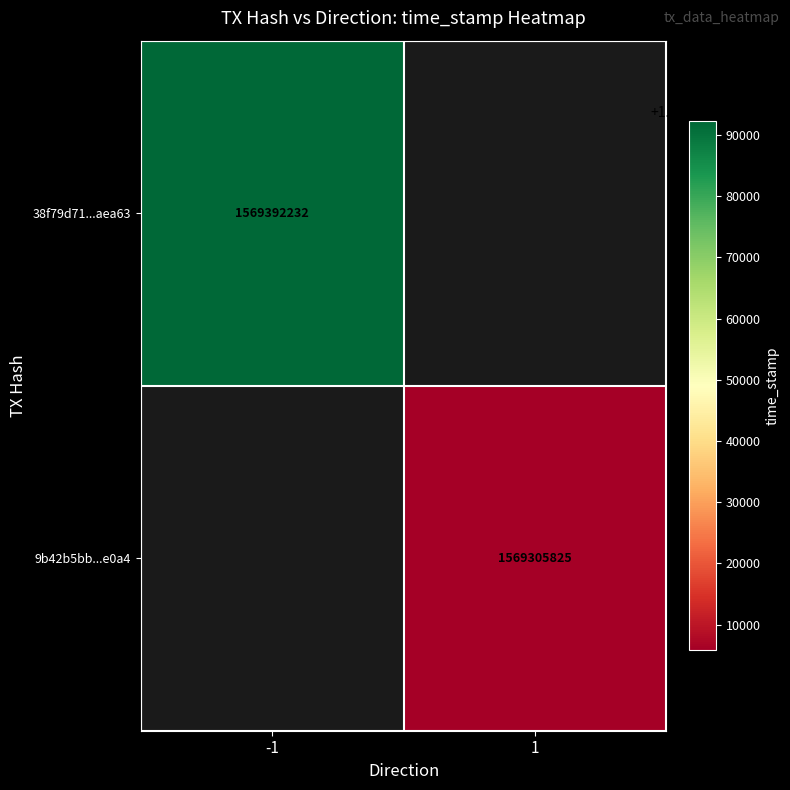

The value of 38f79d71...aea63 at -1 is 2103299190.3. True or false?

False